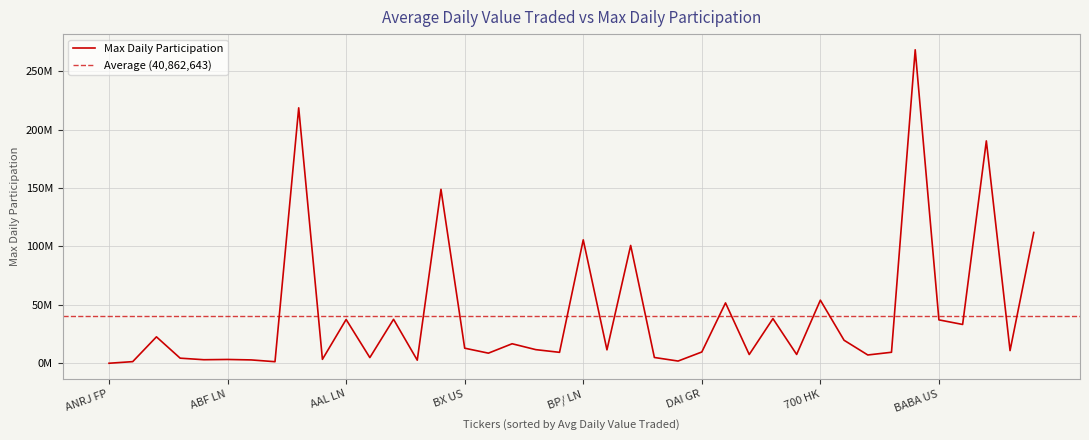

Count the number of data series in this chart.

1